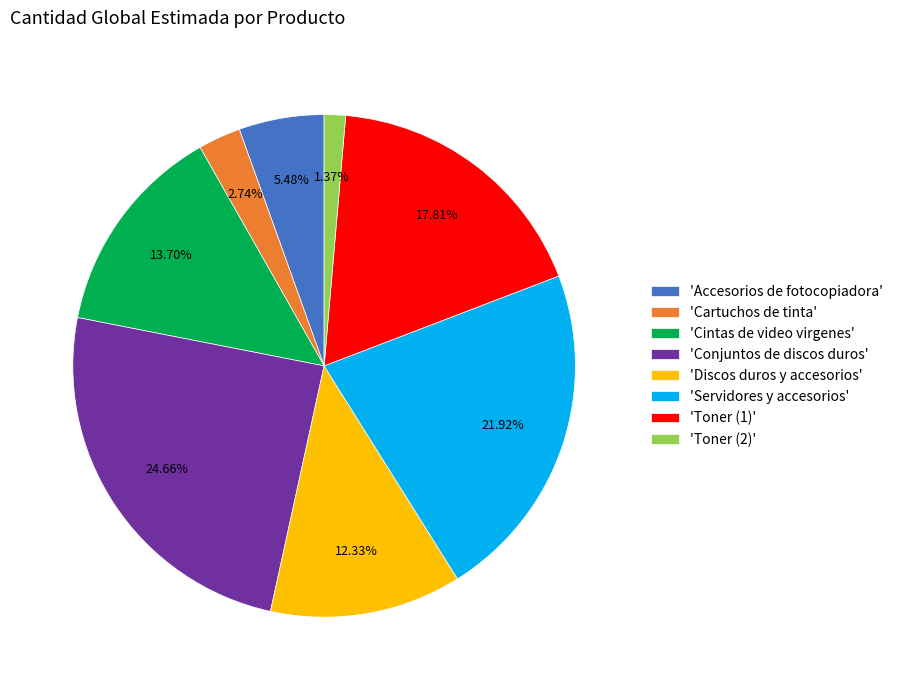

Rank the categories by value from lowest to highest.

'Toner (2)', 'Cartuchos de tinta', 'Accesorios de fotocopiadora', 'Discos duros y accesorios', 'Cintas de video virgenes', 'Toner (1)', 'Servidores y accesorios', 'Conjuntos de discos duros'